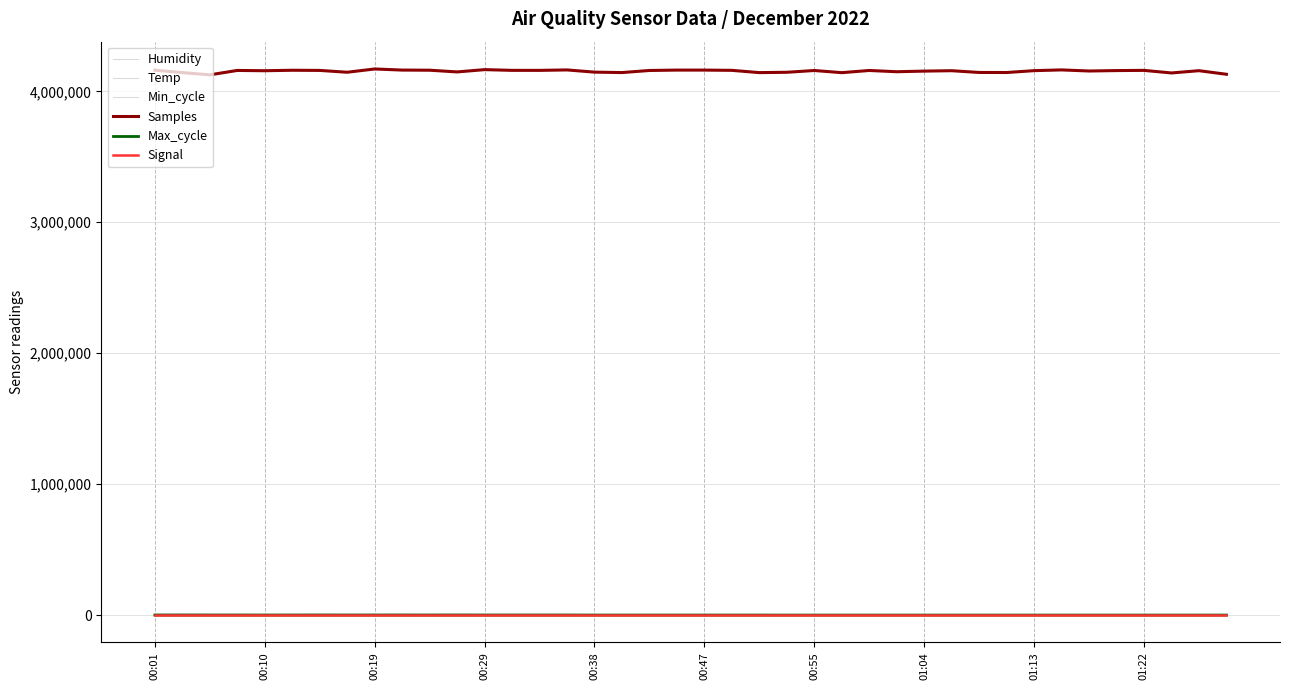

How many intersections are there between Humidity and Max_cycle?

2